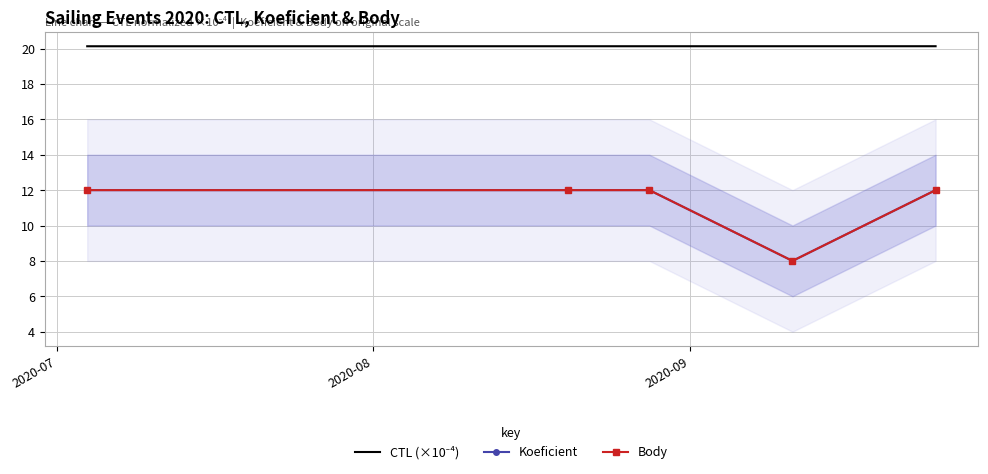

The value of CTL (×10⁻⁴) at 2020-08 is 20.1. True or false?

True